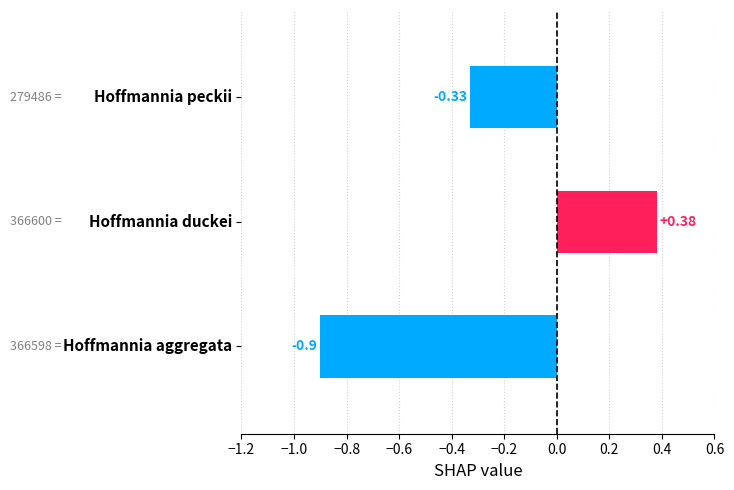

How many bars are there in total?

3